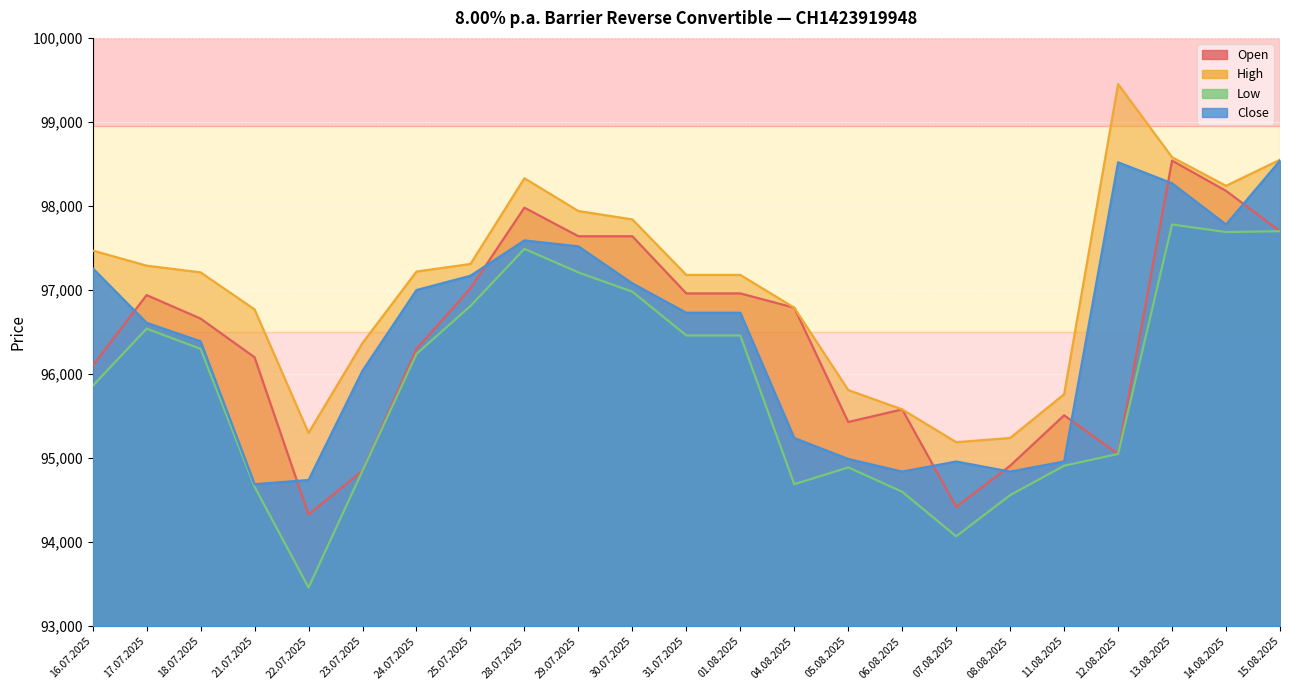

What is the sum of the Open values at 17.07.2025 and 16.07.2025?

193040